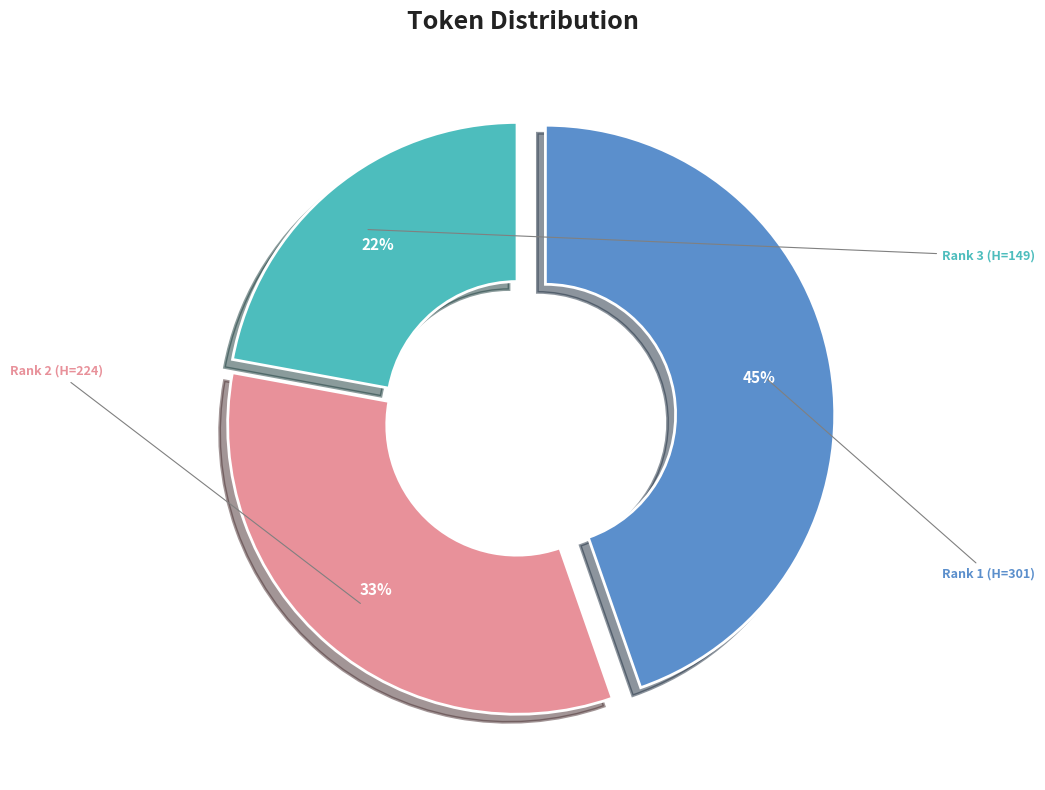

To the nearest percent, what is the difference between the largest and smallest slice percentages?

23%